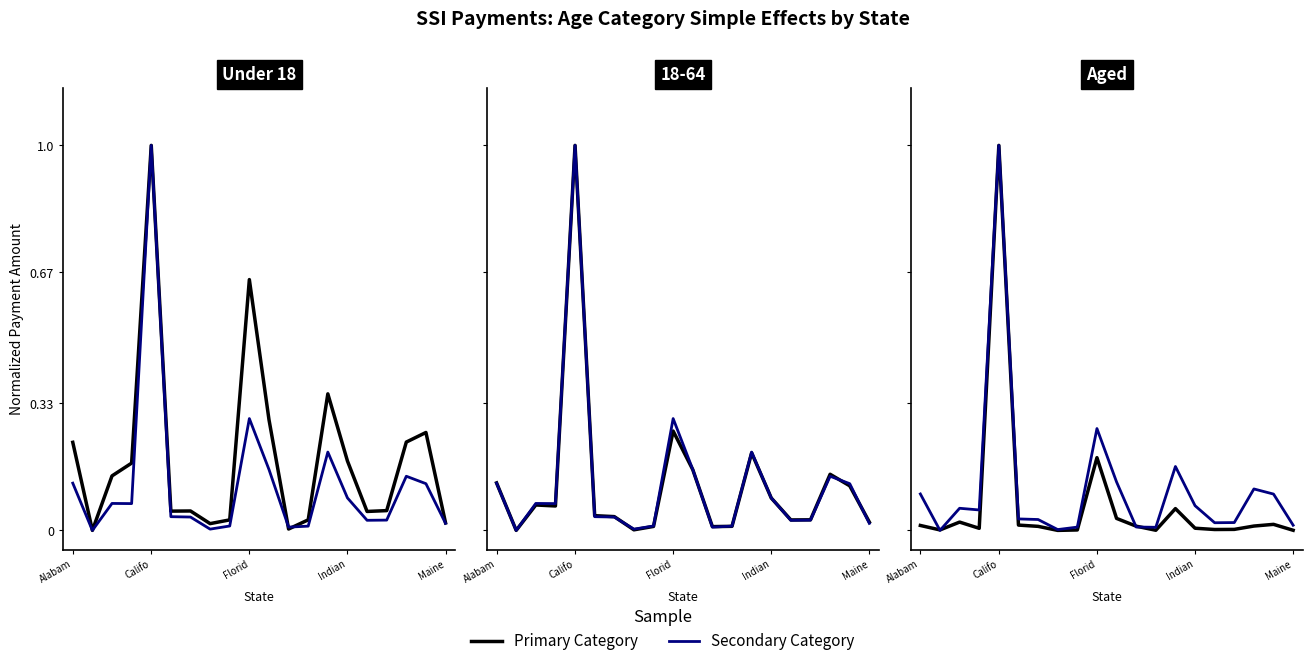

The Under 18 series shows 0.3 at Alabam. True or false?

False